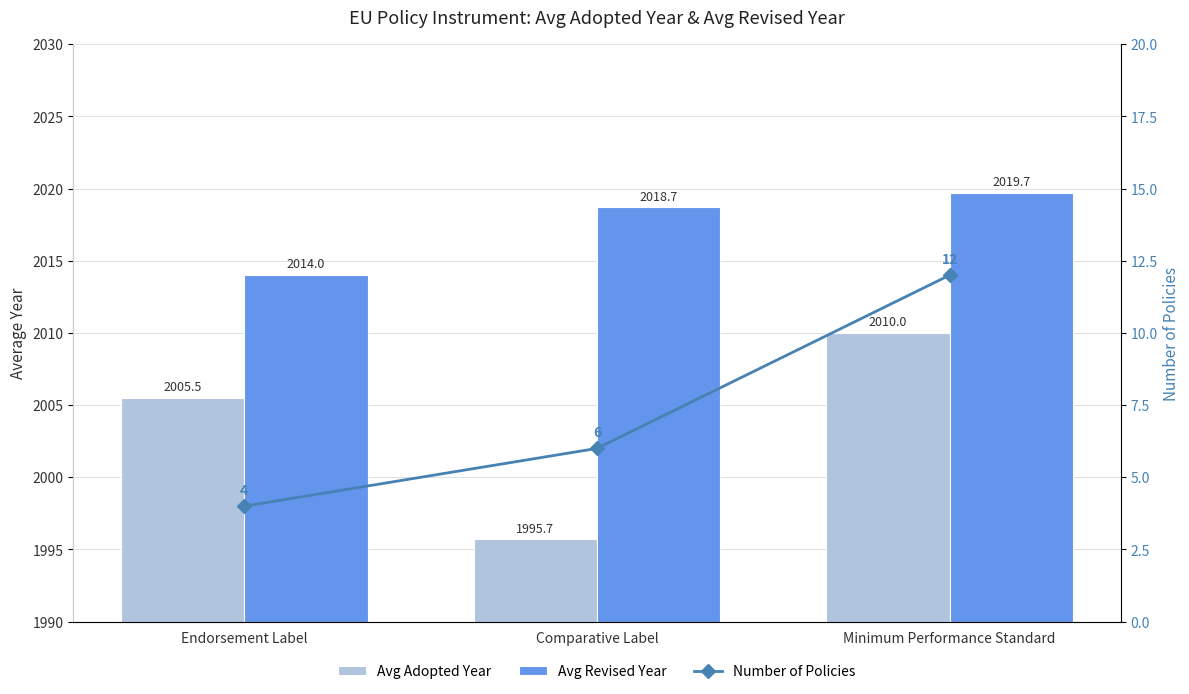

What is the label of the 3rd bar from the left?

Minimum Performance Standard